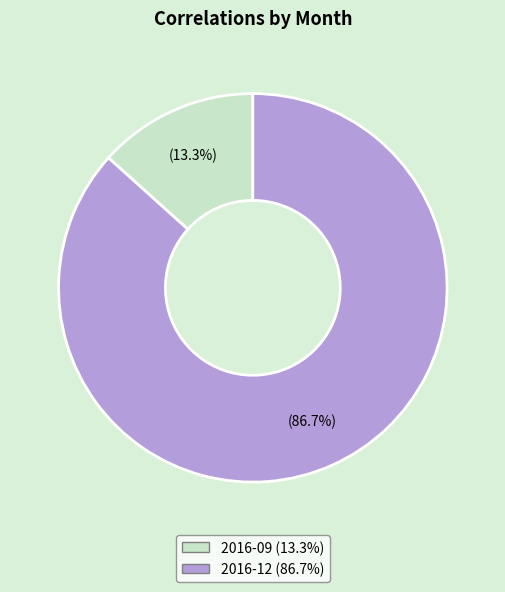

Approximately how many times larger is the value at 2016-09 compared to 2016-12?

0.2